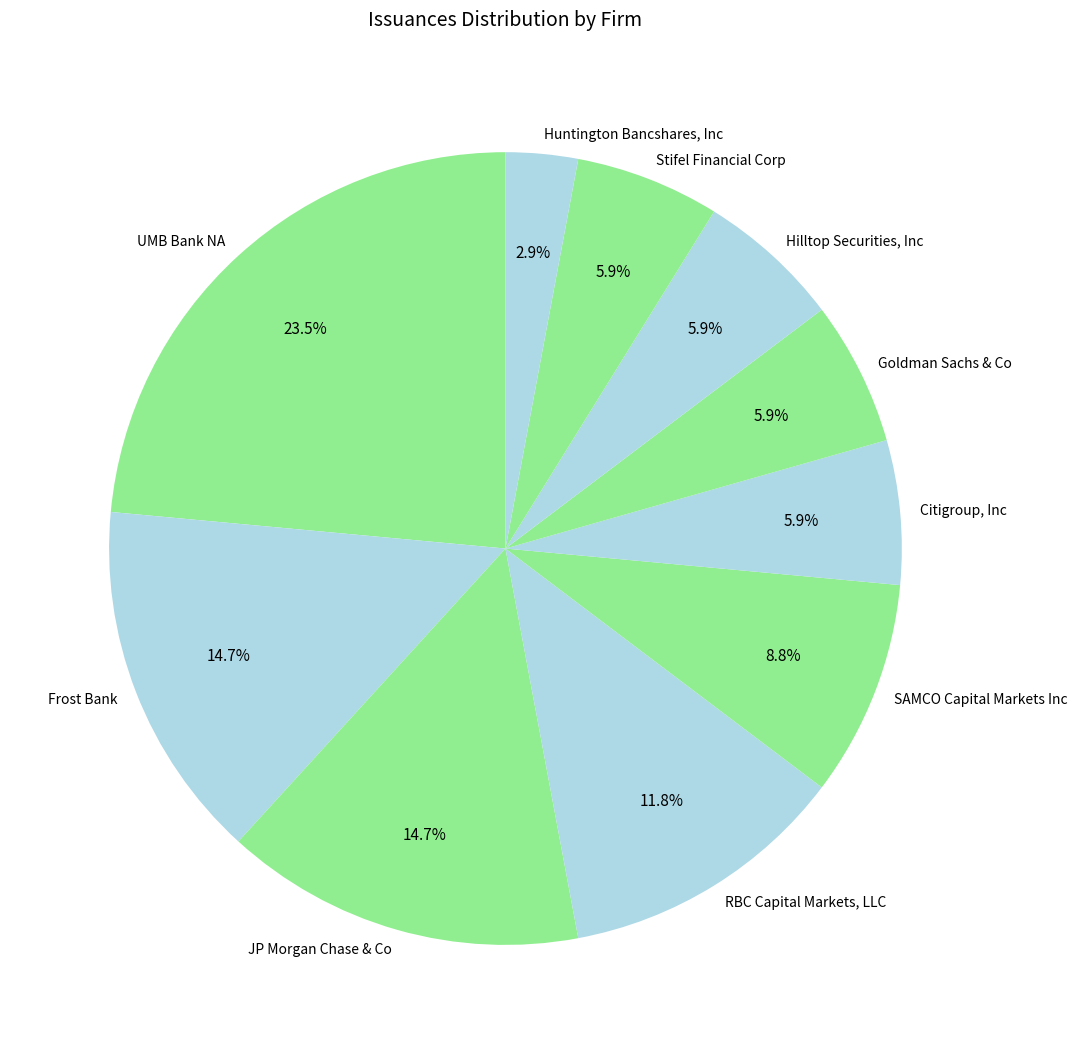

Is RBC Capital Markets, LLC the majority of the pie?

No